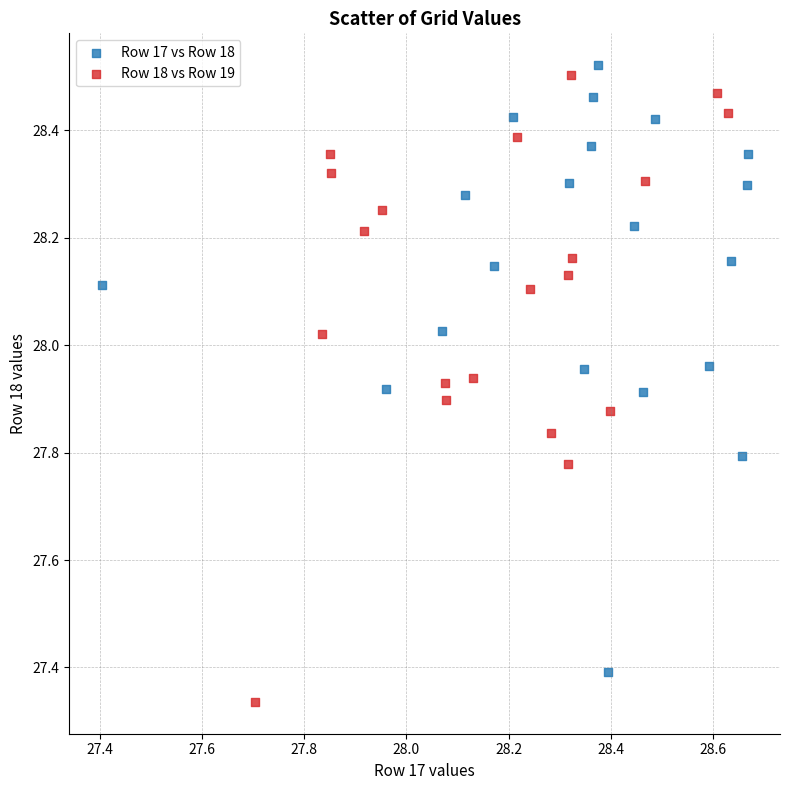

Which series reaches the maximum Y coordinate?

Row 17 vs Row 18